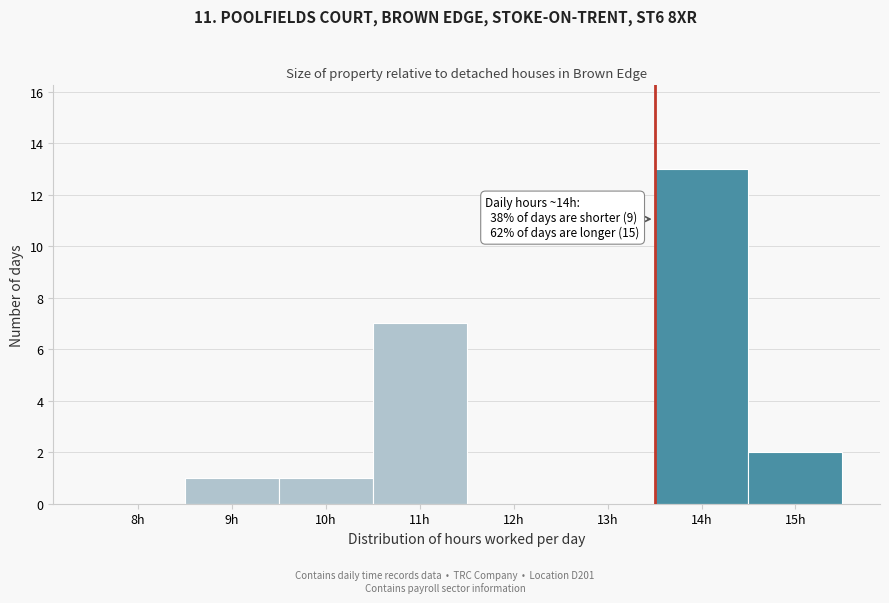

Reading left to right, list all the values displayed in this chart.

8h=0	9h=1	10h=1	11h=7	12h=0	13h=0	14h=13	15h=2